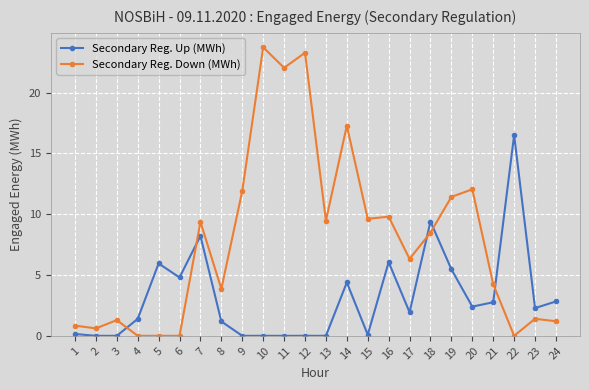

Which series changed the most between 12 and 23?

Secondary Reg. Down (MWh)